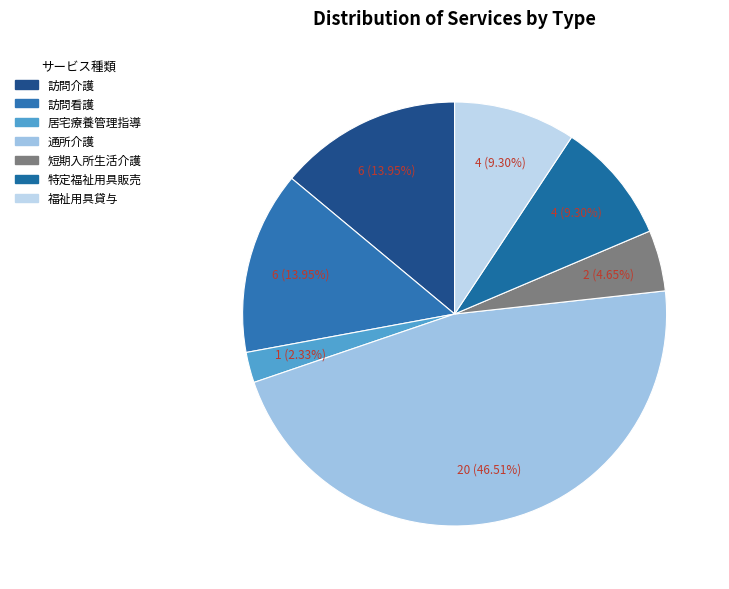

To the nearest percent, what is the difference between the 特定福祉用具販売 and 訪問看護 slice percentages?

5%